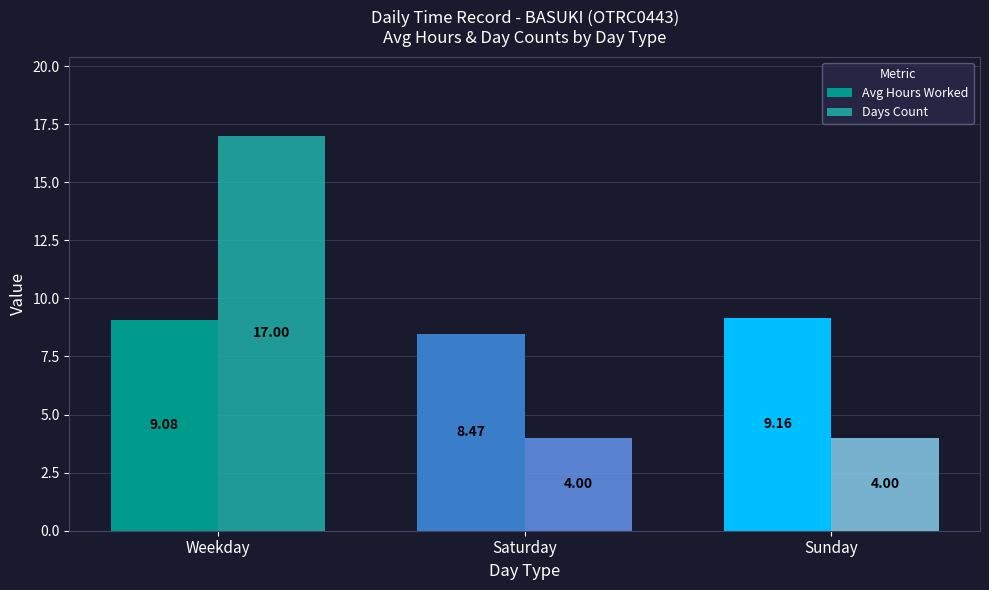

Is the value of Avg Hours Worked at Saturday greater than the value of Days Count at Sunday?

Yes